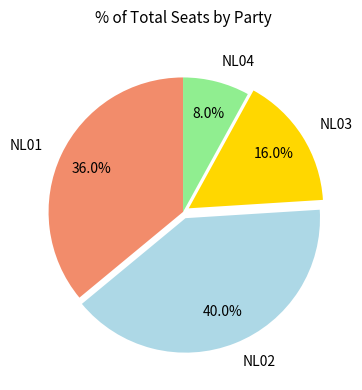

Between NL04 and NL01, which is larger?

NL01